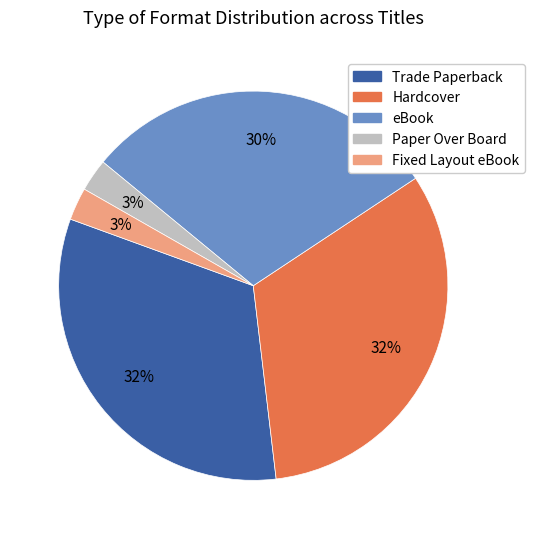

To the nearest percent, what portion does Trade Paperback represent?

32%